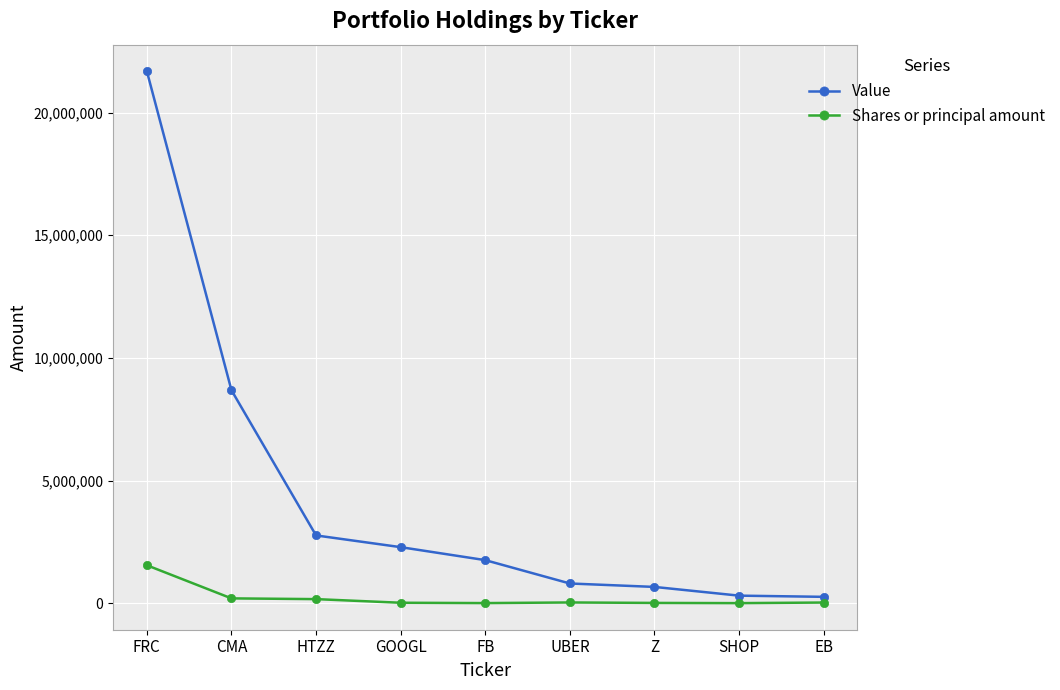

What are all the series names shown in the legend?

Value, Shares or principal amount